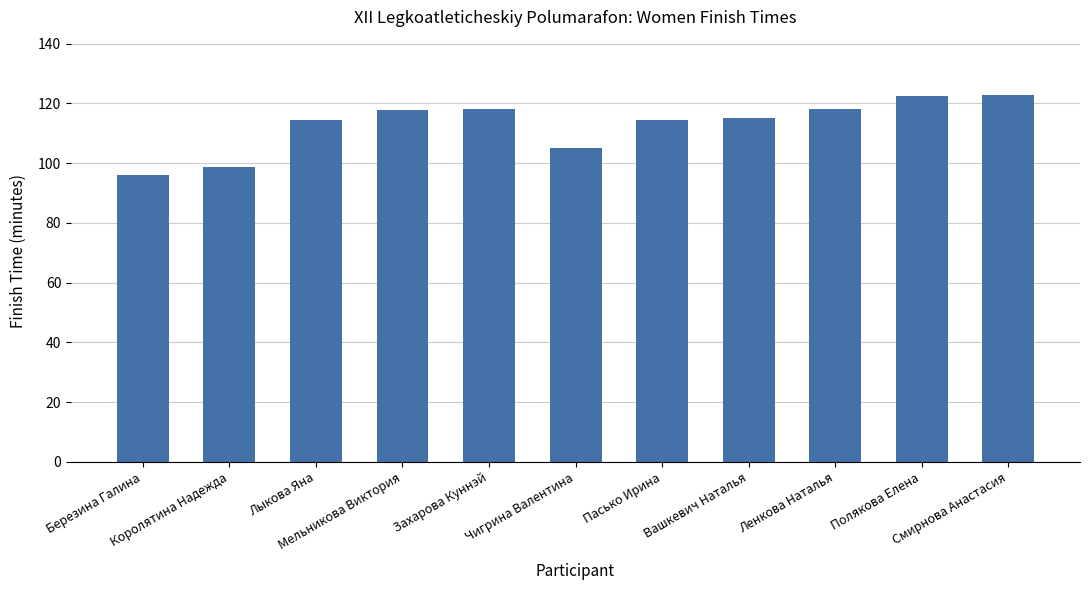

What position from the left is Полякова Елена?

10